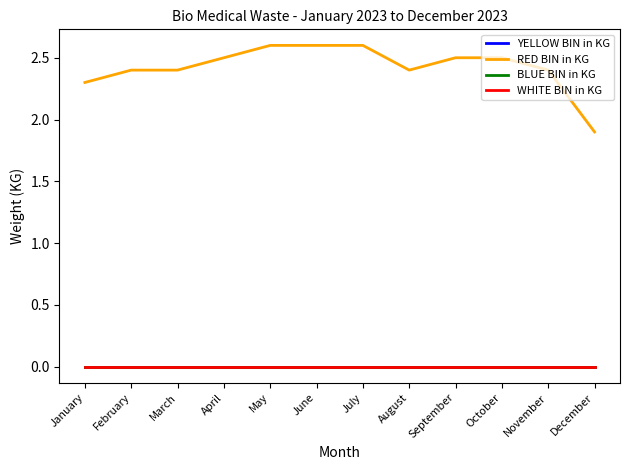

Which series has the widest spread of values?

RED BIN in KG